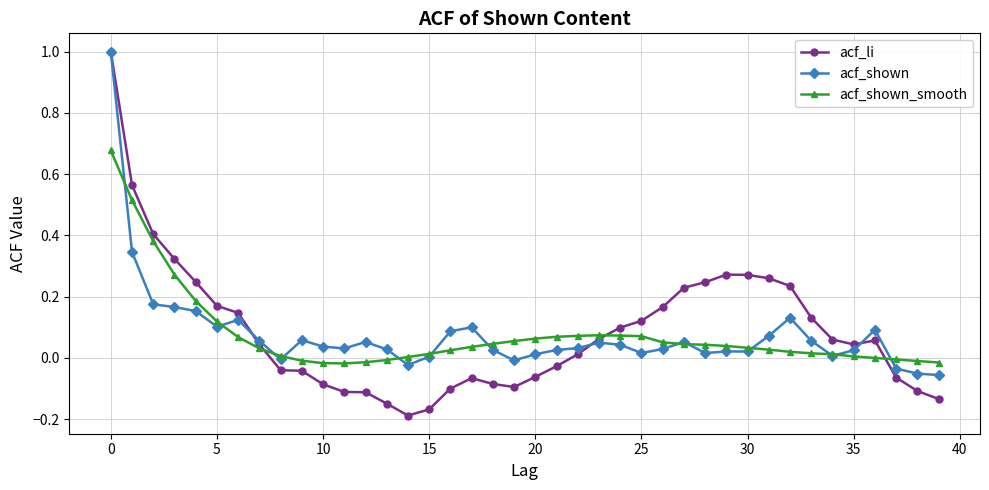

Which series has the largest total across all categories?

acf_li